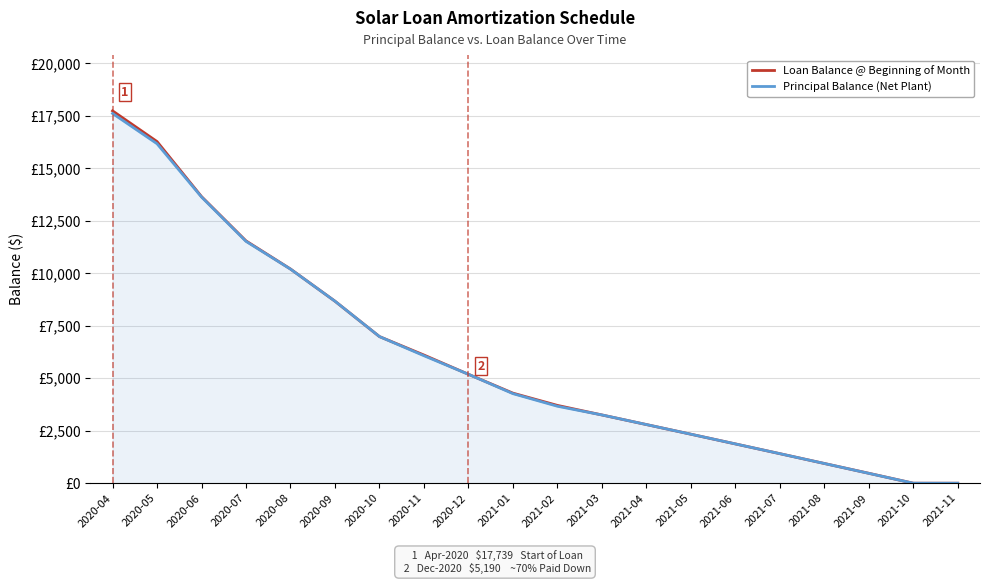

True or false: Loan Balance @ Beginning of Month has a value of 154.4 at 2021-09.

False